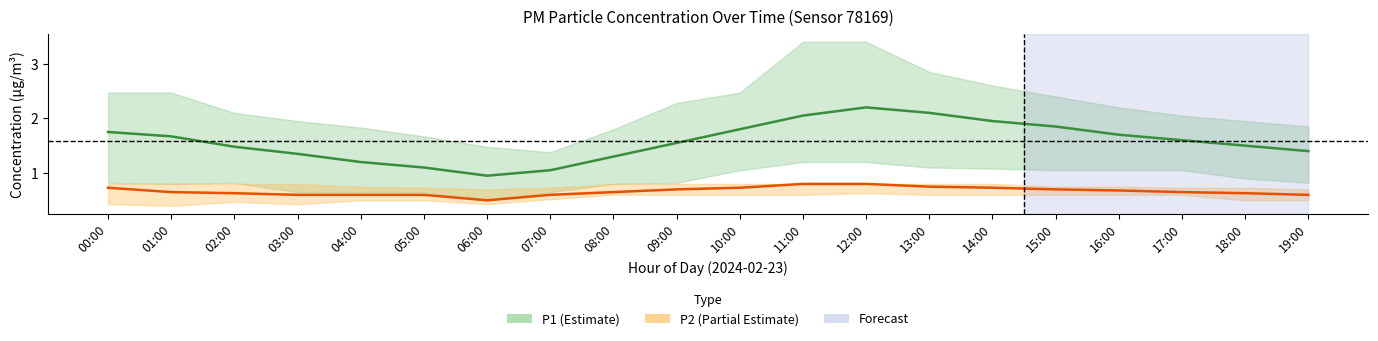

What is the label of the 9th point from the right?

11:00